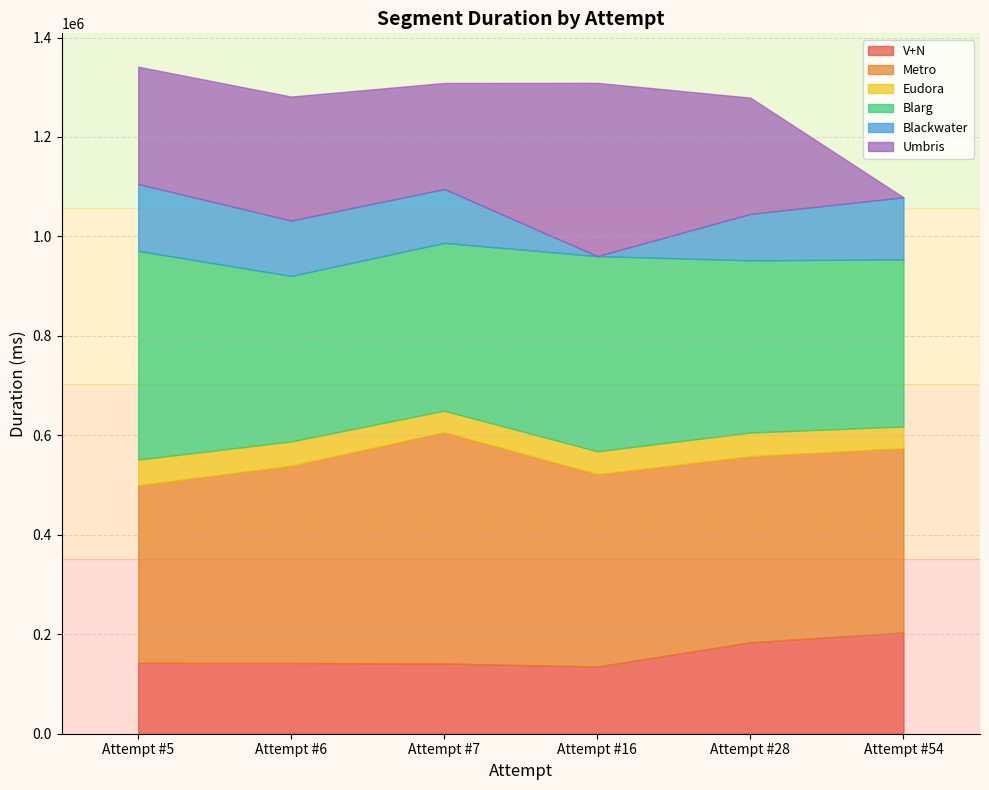

Which category has the highest value in the Umbris series?

Attempt #16